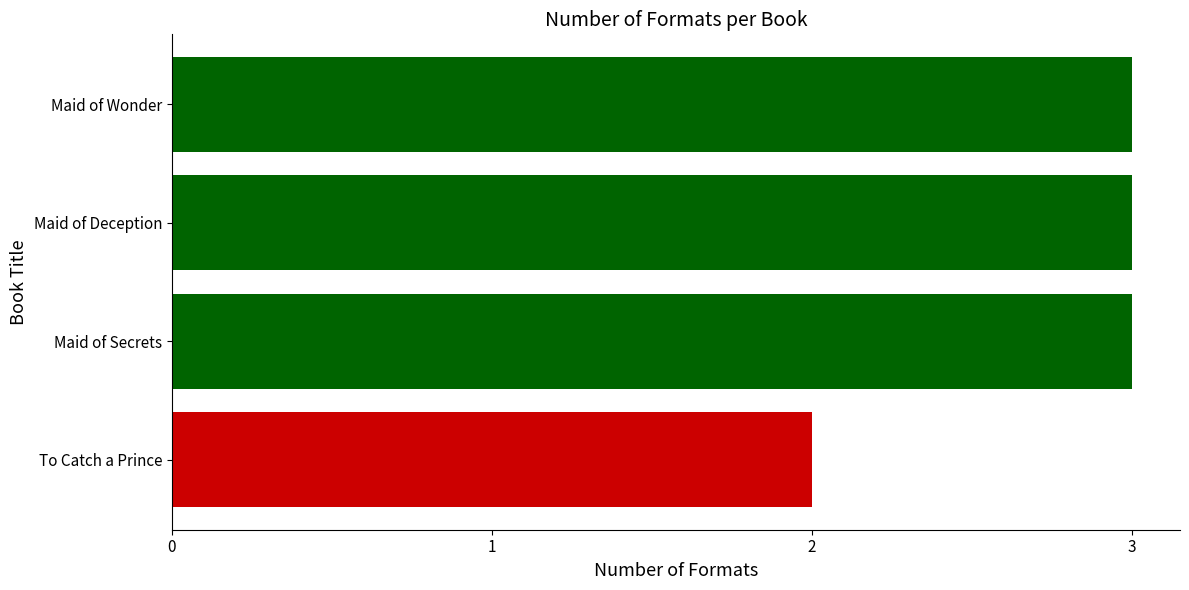

Reading top to bottom, list all the values displayed in this chart.

Maid of Wonder=3	Maid of Deception=3	Maid of Secrets=3	To Catch a Prince=2